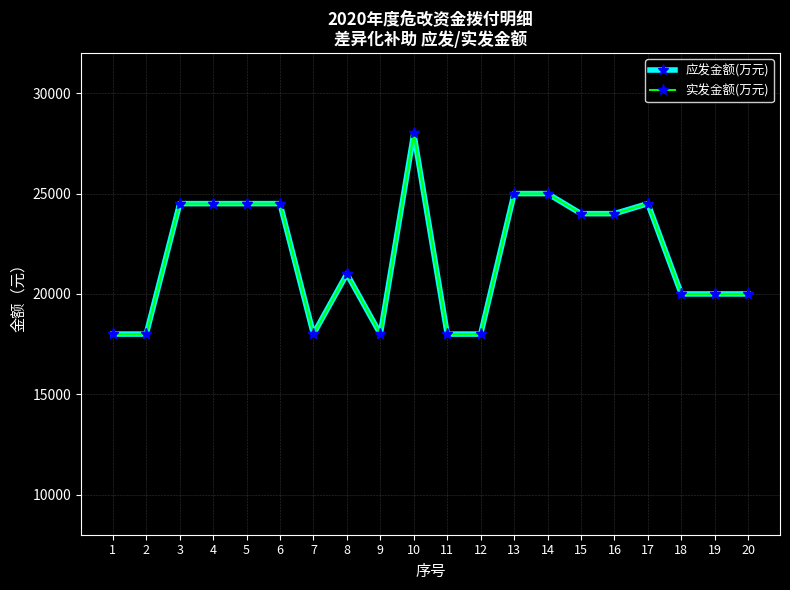

What is the value of the 实发金额(万元) point at the 17th from the left?

24500